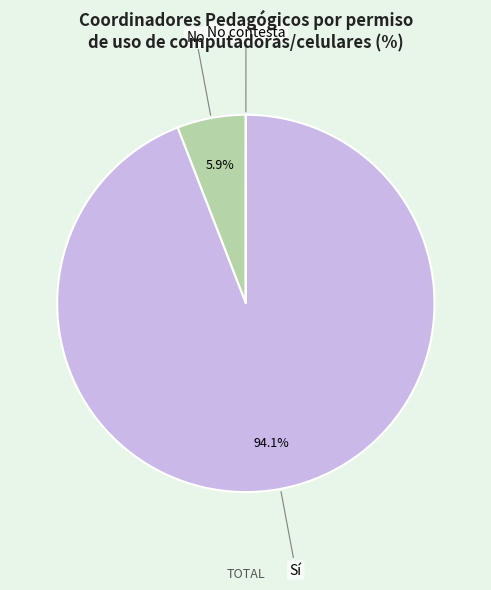

The Sí slice represents 94% of the pie. True or false?

True